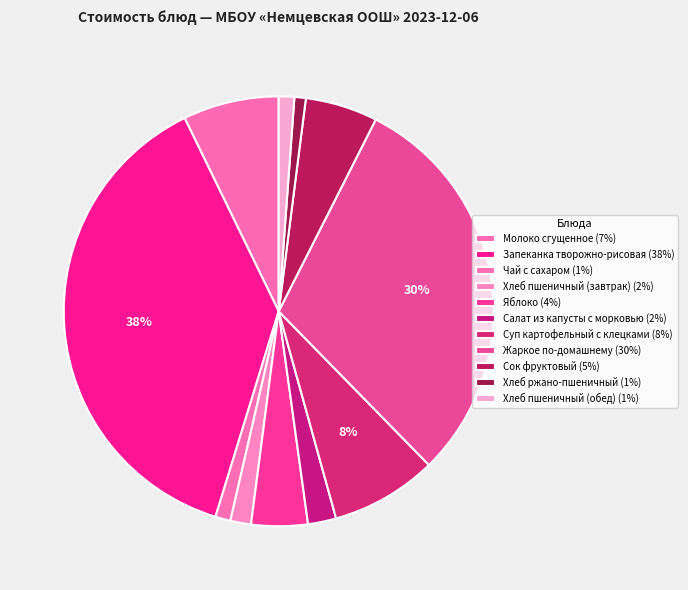

Between Хлеб пшеничный (завтрак) and Жаркое по-домашнему, which is larger?

Жаркое по-домашнему